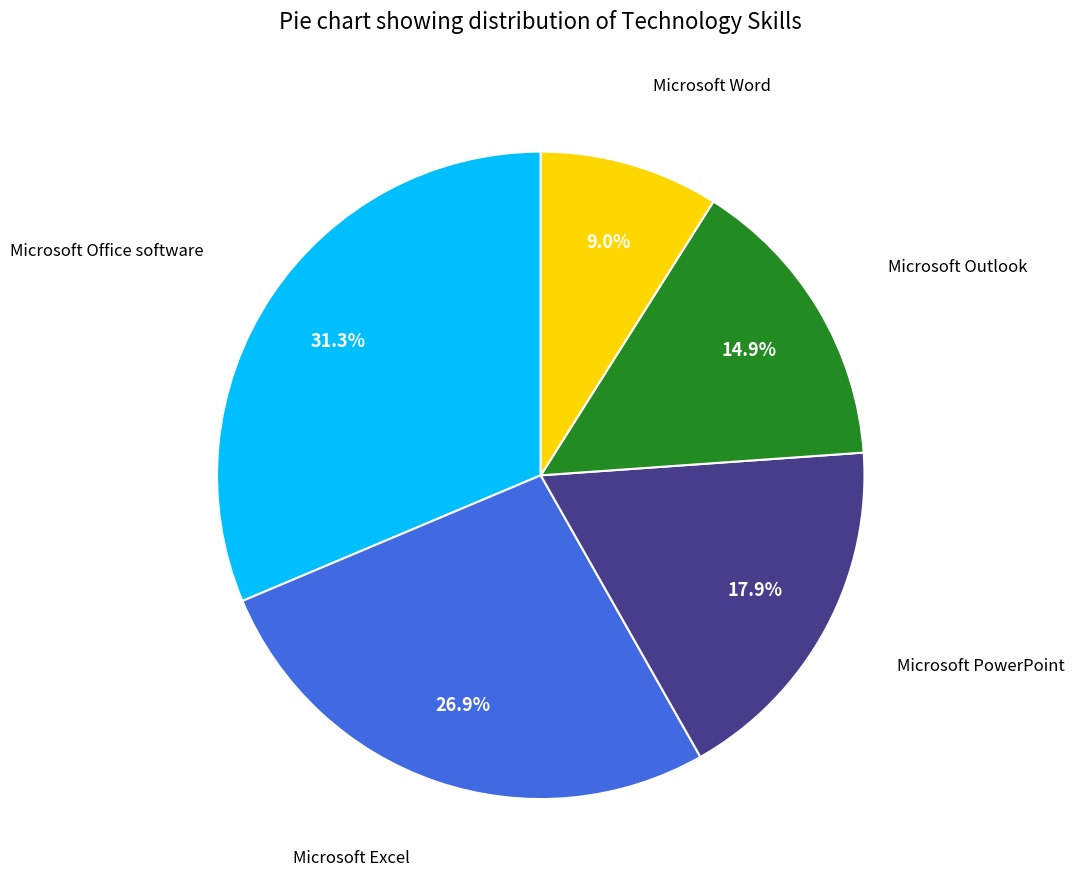

Does any single category account for the majority?

No